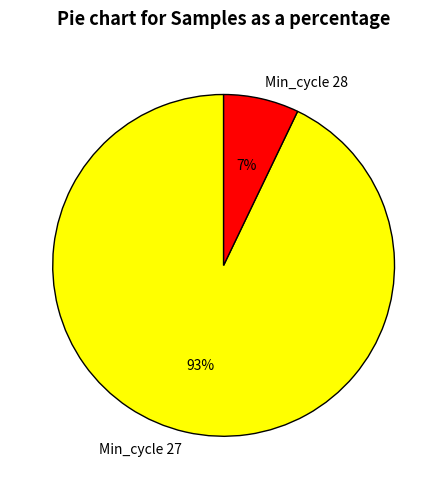

Does Min_cycle 28 account for over 50% of the chart?

No